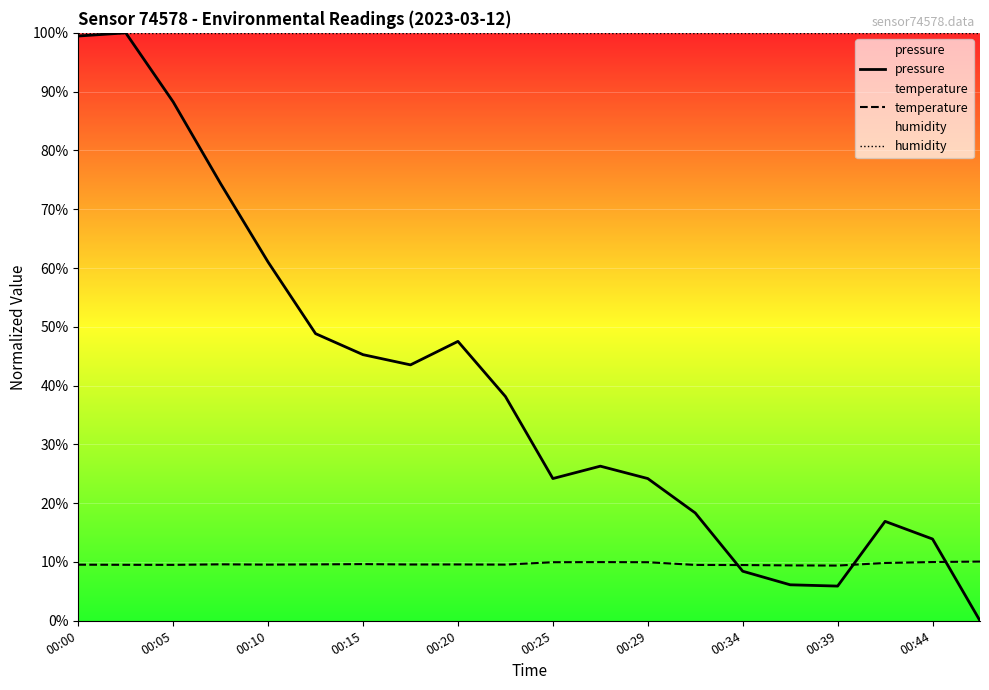

Which series ends up on top after the final intersection of pressure and temperature?

temperature